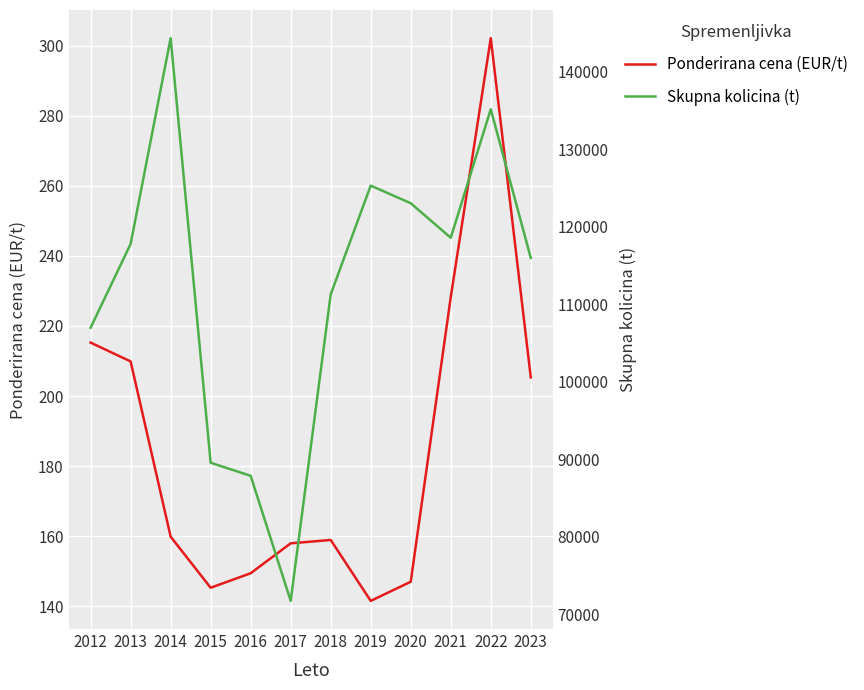

At which label does Skupna kolicina (t) reach its minimum?

2017